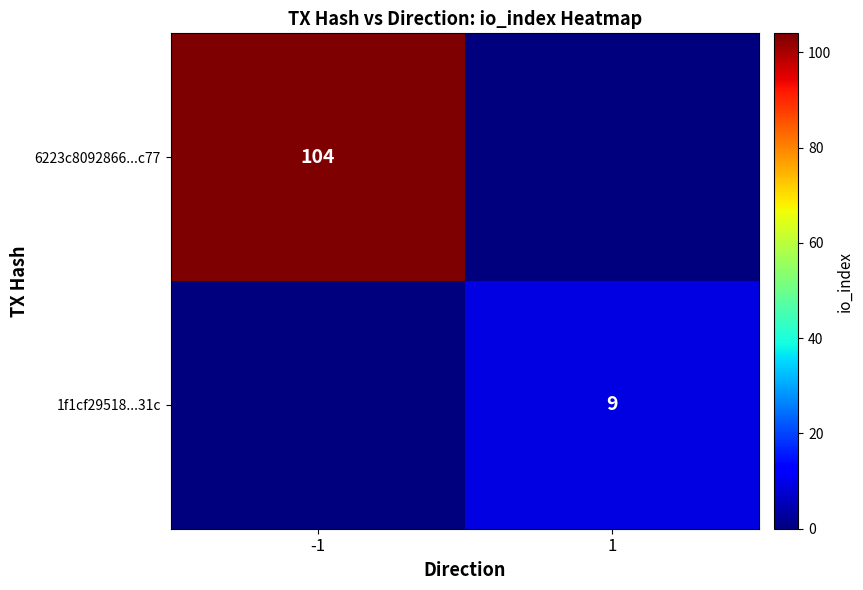

True or false: 6223c8092866...c77 has a value of 187 at -1.

False